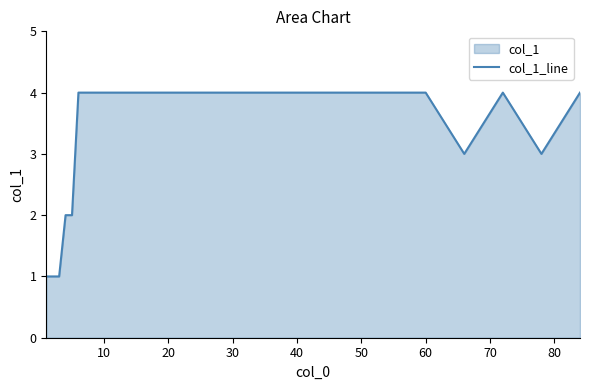

What is the difference between the maximum and minimum values?

3